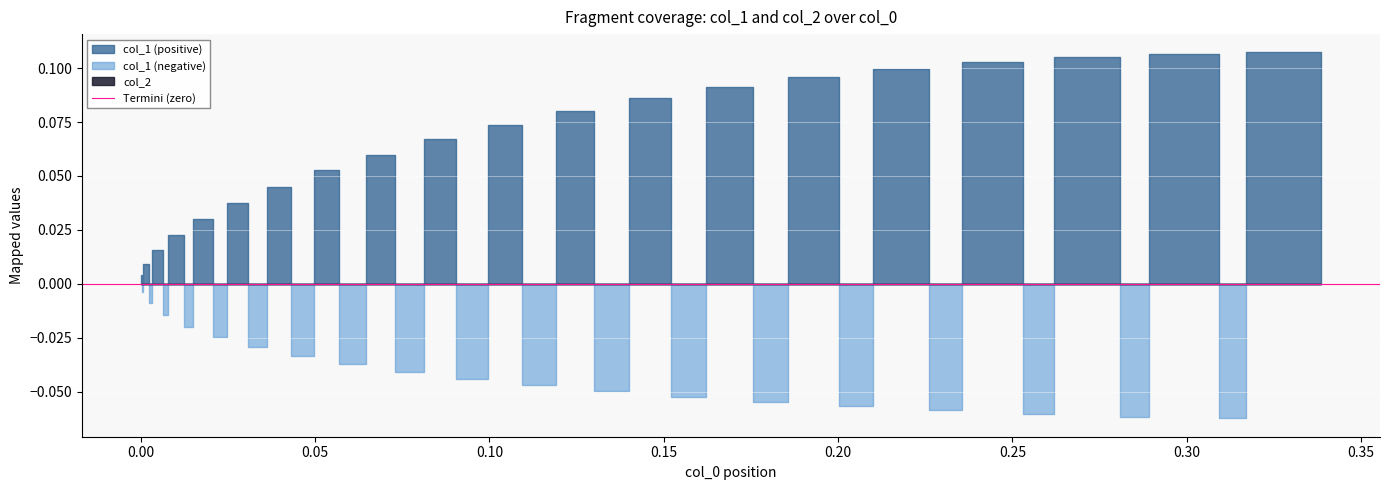

How many times do col_1 and col_2 cross each other?

38